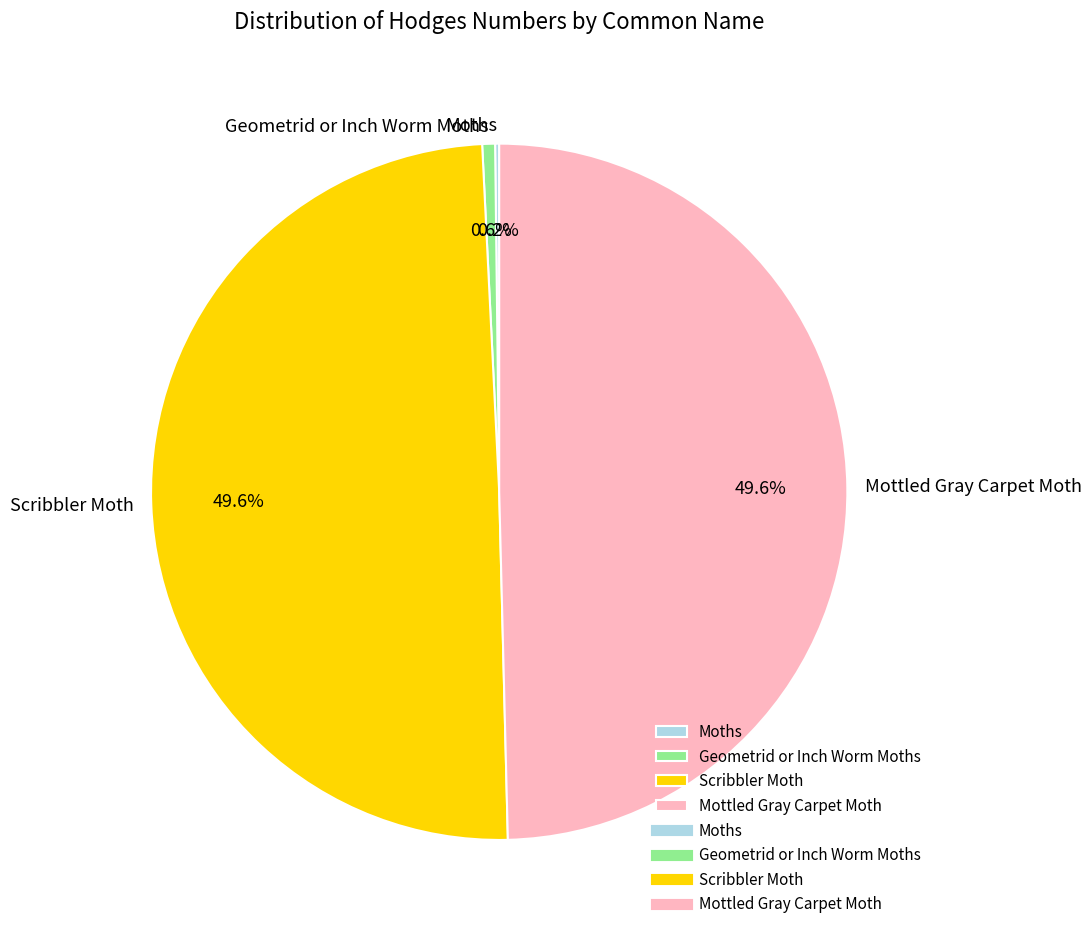

Does any single category account for the majority?

No